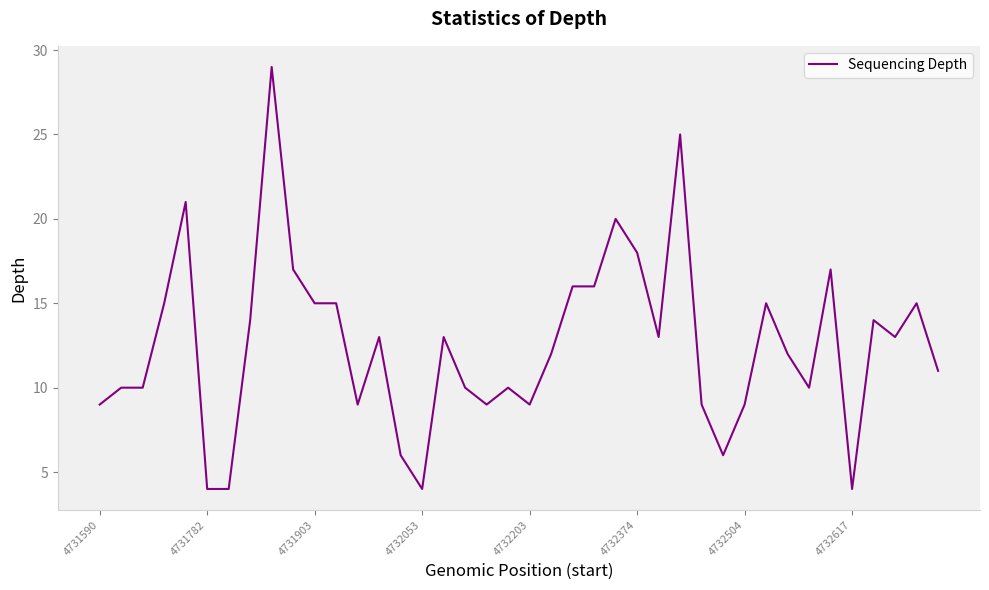

What is the difference between the maximum and second lowest values?

25